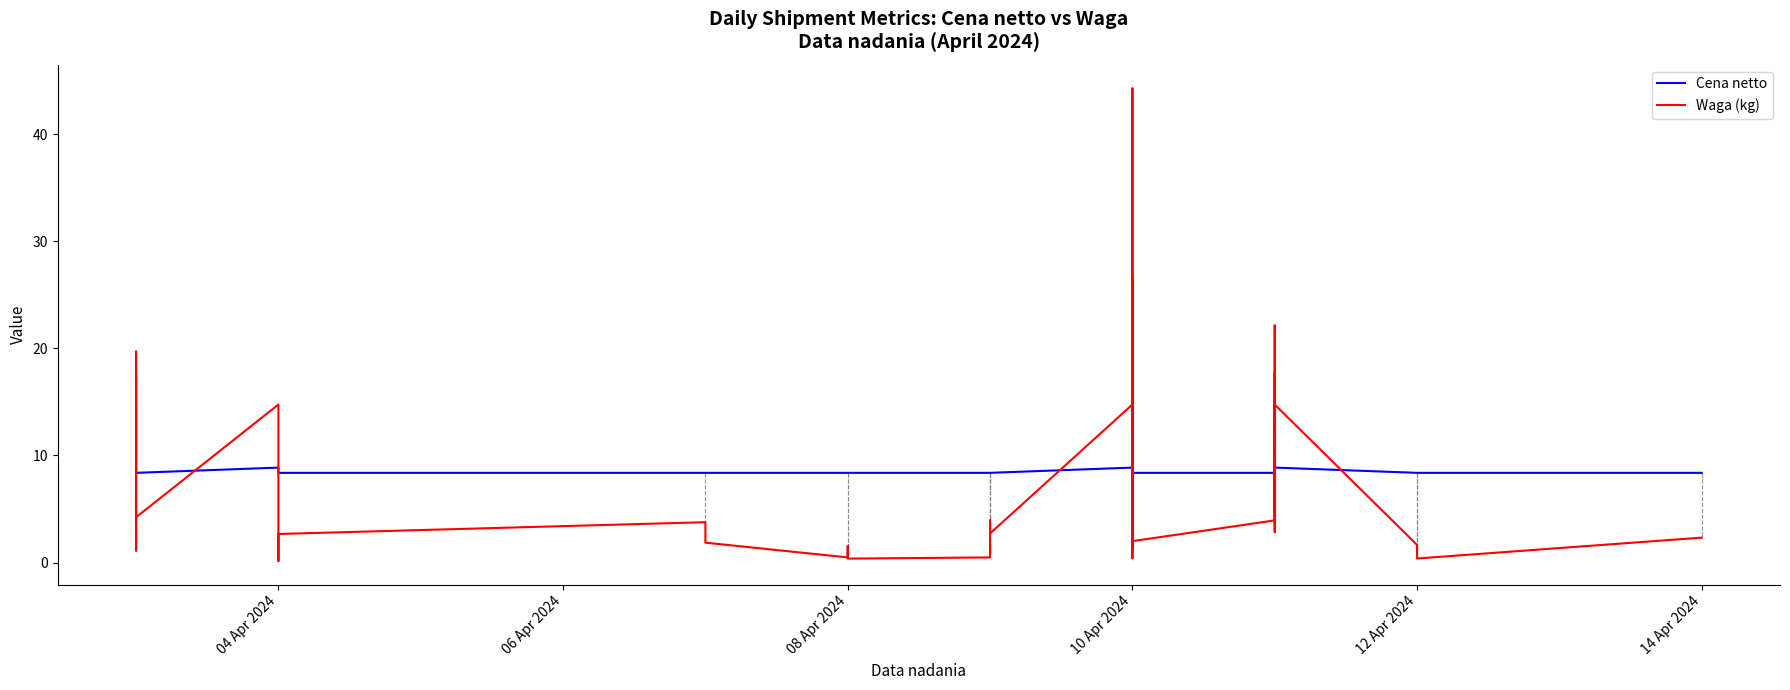

What value does the Cena netto series have at 12 Apr 2024?

8.4